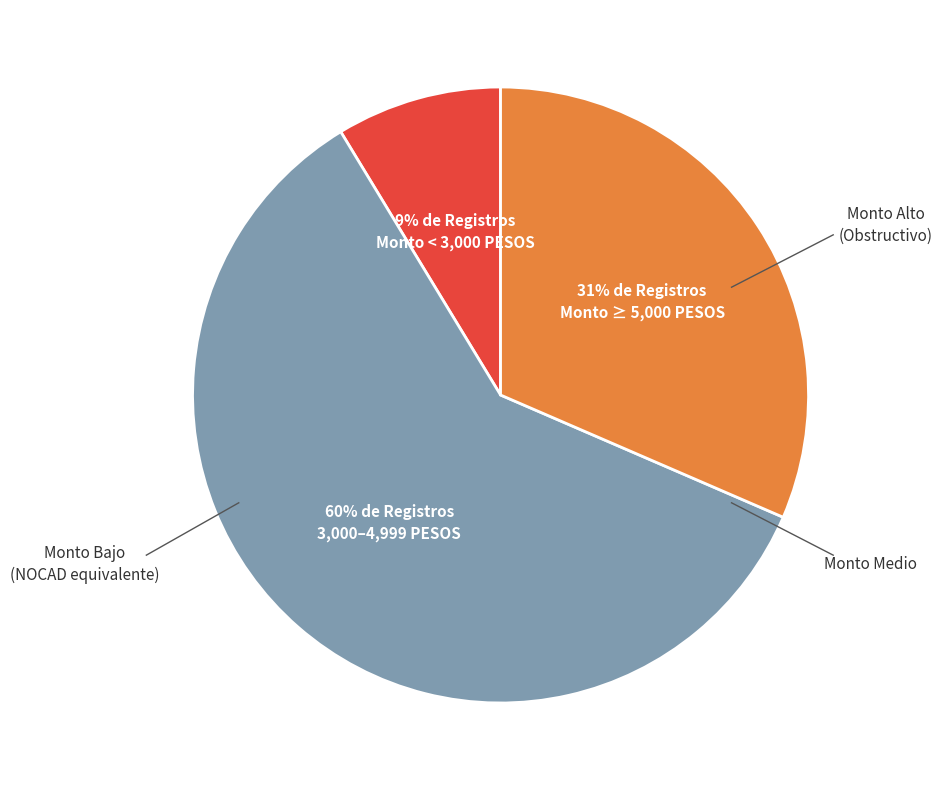

Is there any slice that represents more than half of the pie?

Yes